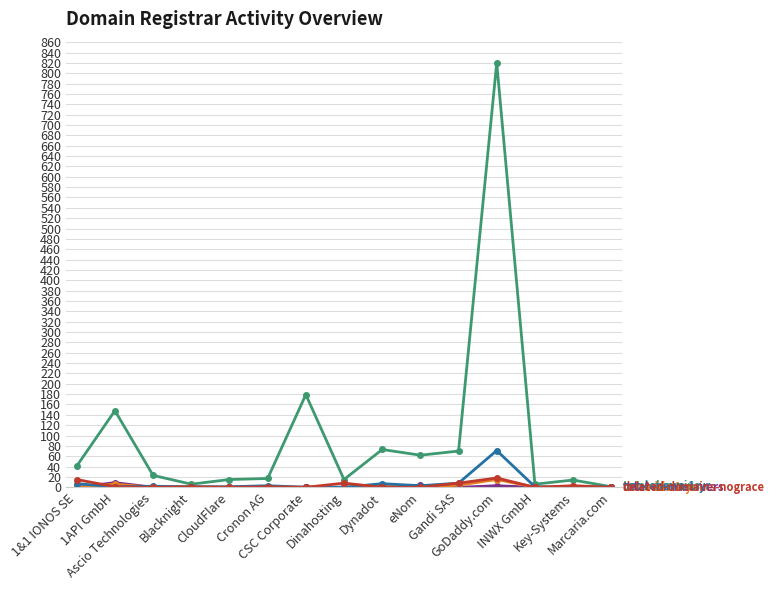

What is the maximum value shown in the chart?

820